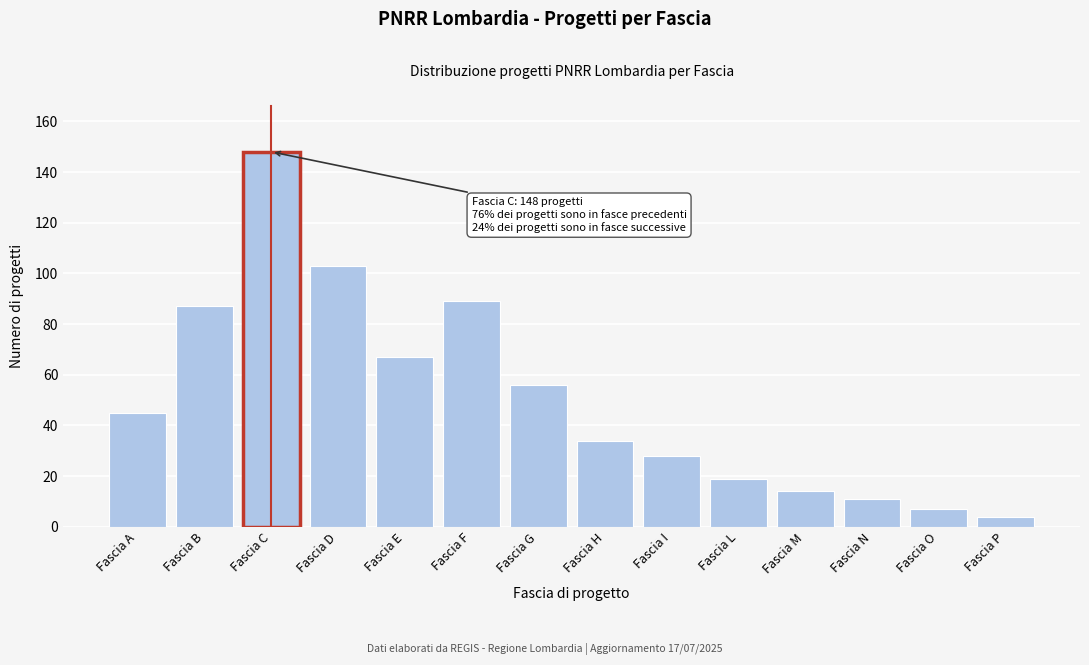

Reading left to right, transcribe all the data shown in this chart.

Fascia A=45	Fascia B=87	Fascia C=148	Fascia D=103	Fascia E=67	Fascia F=89	Fascia G=56	Fascia H=34	Fascia I=28	Fascia L=19	Fascia M=14	Fascia N=11	Fascia O=7	Fascia P=4